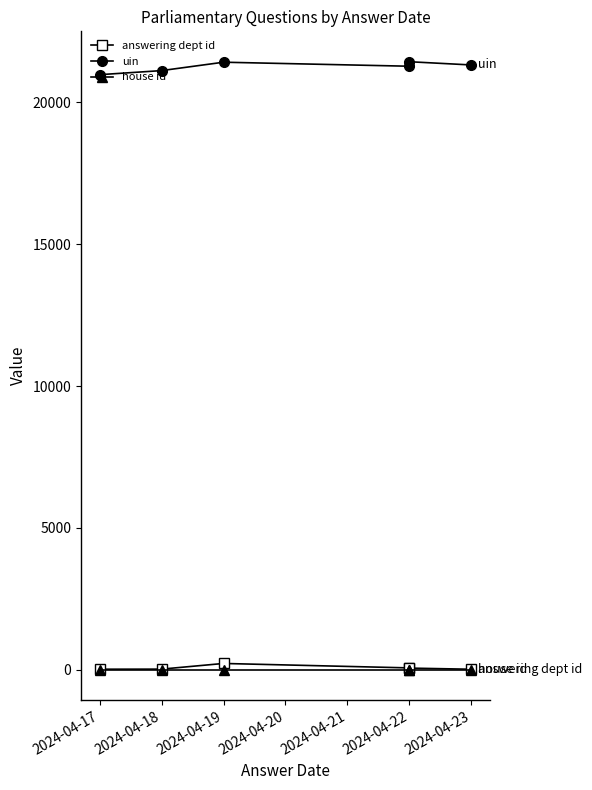

How many series are shown in this chart?

3